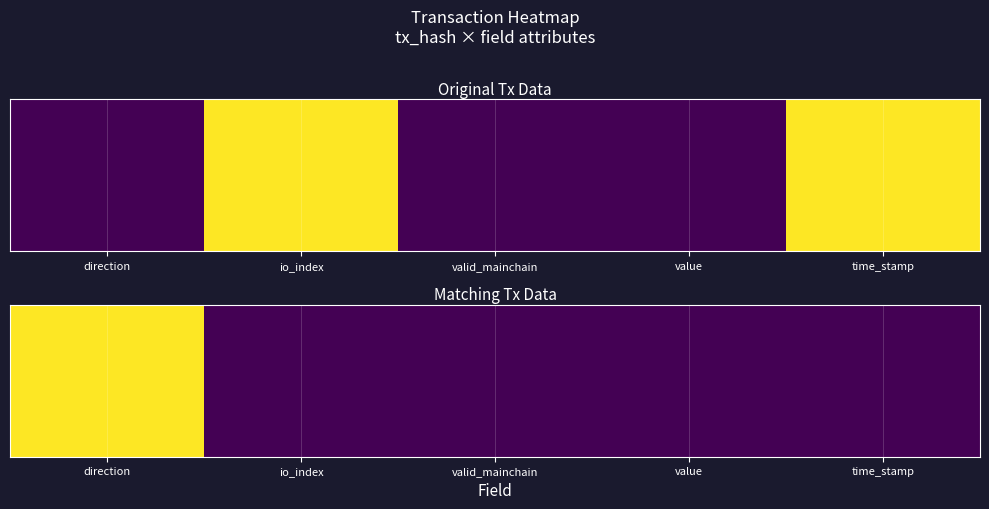

At which category does the chart reach its peak across all series?

direction